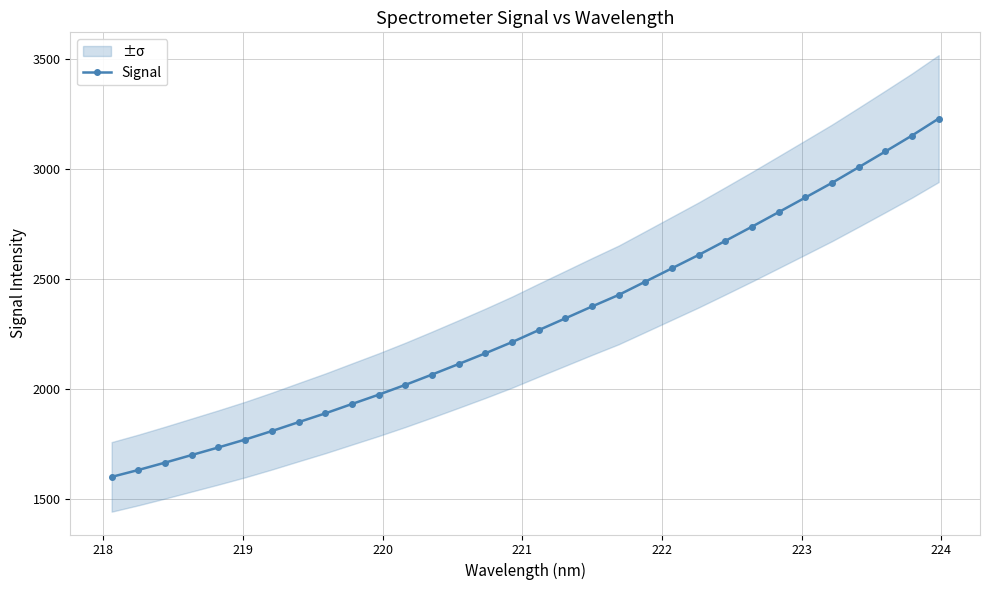

Reading right to left, transcribe all the data shown in this chart.

3227.7	3150.7	3078.3	3006.8	2936.0	2869.3	2803.0	2737.0	2672.5	2608.7	2548.1	2487.4	2426.9	2374.4	2320.5	2267.0	2212.4	2161.8	2113.0	2065.0	2018.2	1973.6	1931.3	1888.7	1848.8	1808.4	1769.8	1734.1	1699.6	1665.0	1631.6	1600.2